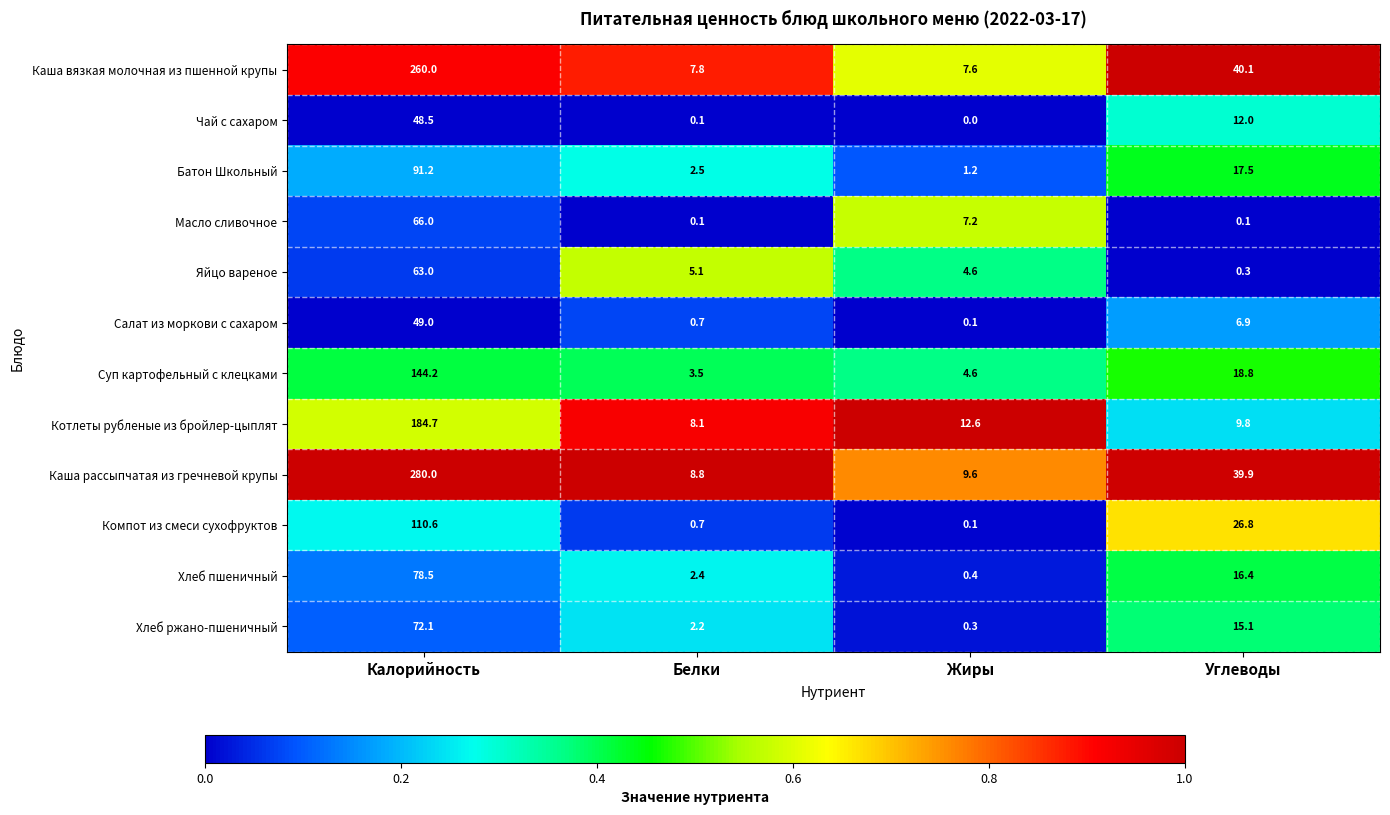

Is it true that Яйцо вареное equals 105.3 at Калорийность?

False